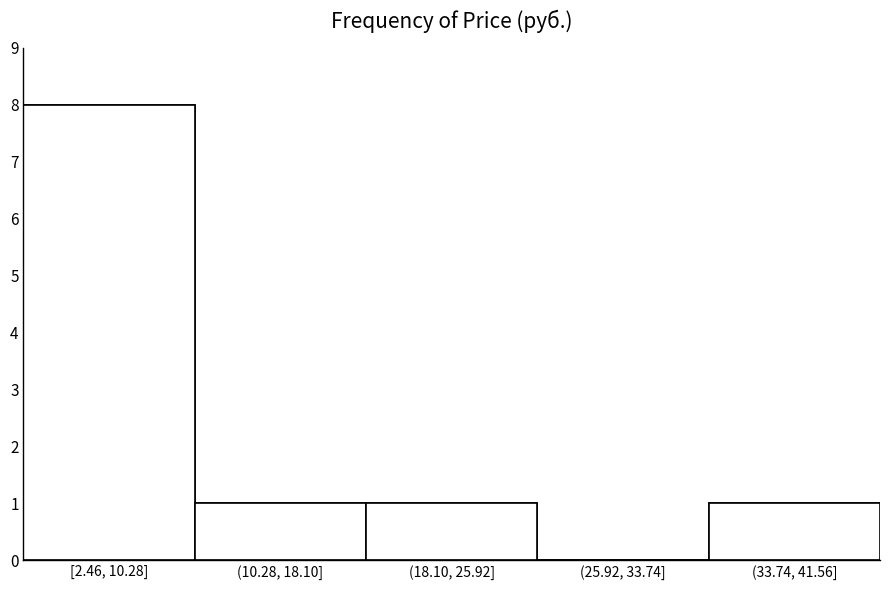

Reading right to left, list all the values displayed in this chart.

(33.74, 41.56]=1	(25.92, 33.74]=0	(18.10, 25.92]=1	(10.28, 18.10]=1	[2.46, 10.28]=8